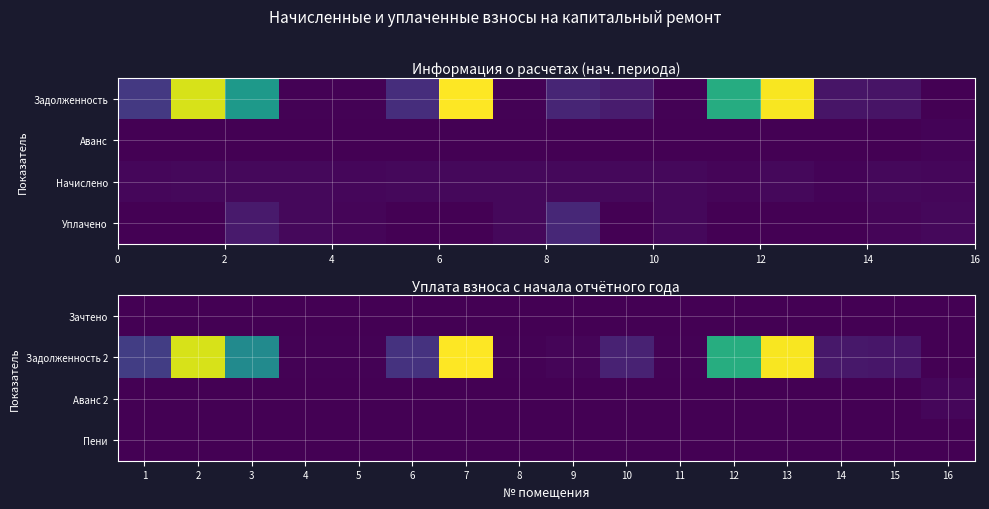

How many categories are shown in the chart?

16